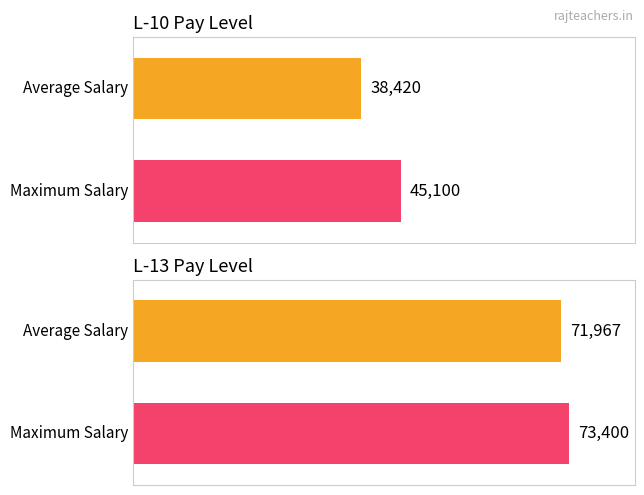

What is the difference between the maximum and minimum values in the vetan series?

6680.0